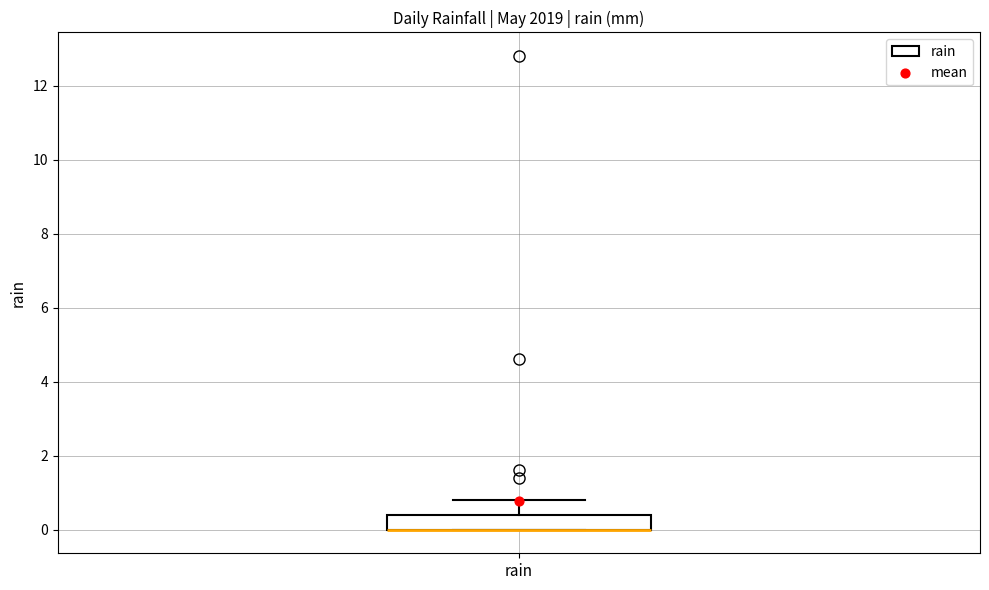

Transcribe this box plot: give where the median line is, the range the box spans, and where the two whiskers end, as read against the y-axis. The values are not printed on the chart, so give them approximately, as read against the axis.

median 0.0 (drawn on the box's lower edge), box 0.0 to 0.4, whiskers 0.0 to 0.8